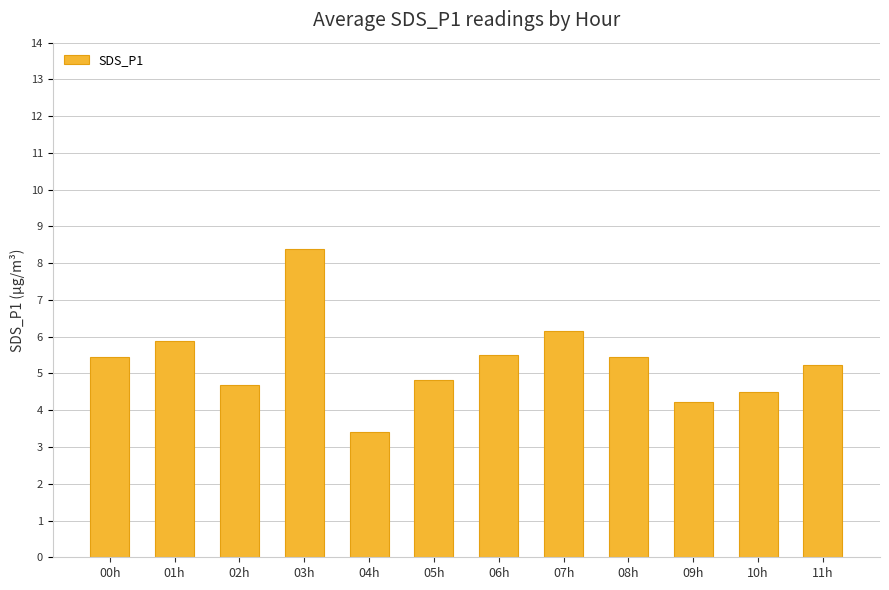

What is the label of the 5th bar from the right?

07h